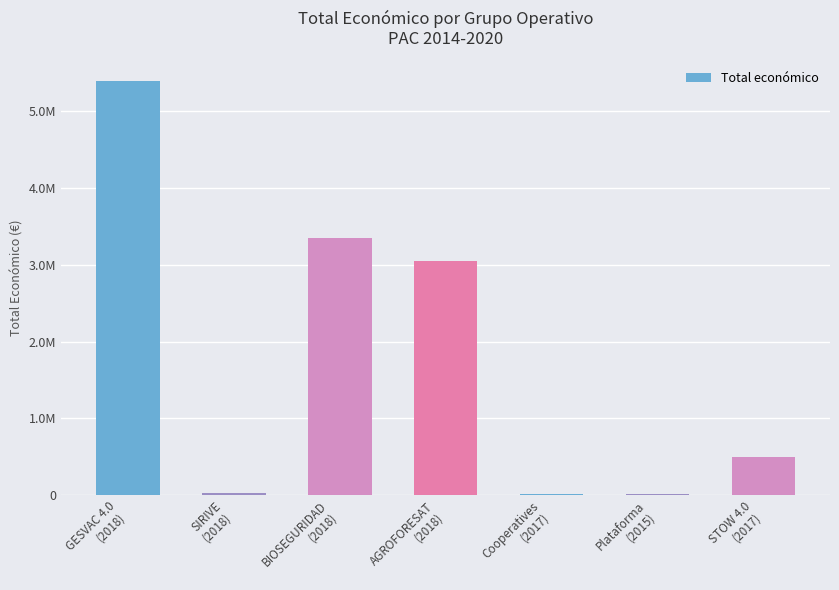

How many data points does each series have?

7